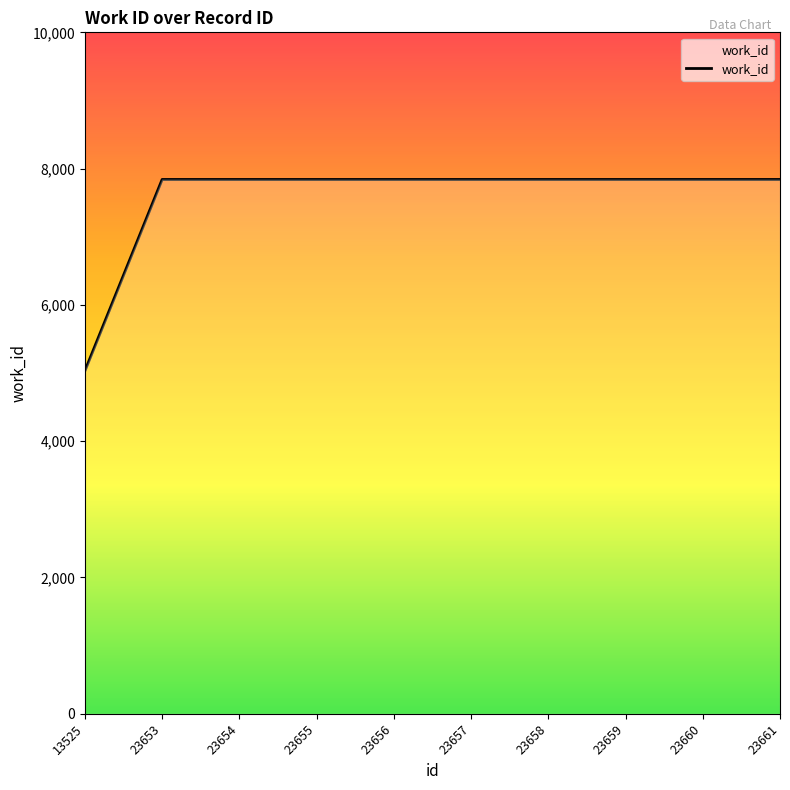

At which category does the chart reach its minimum across all series?

13525